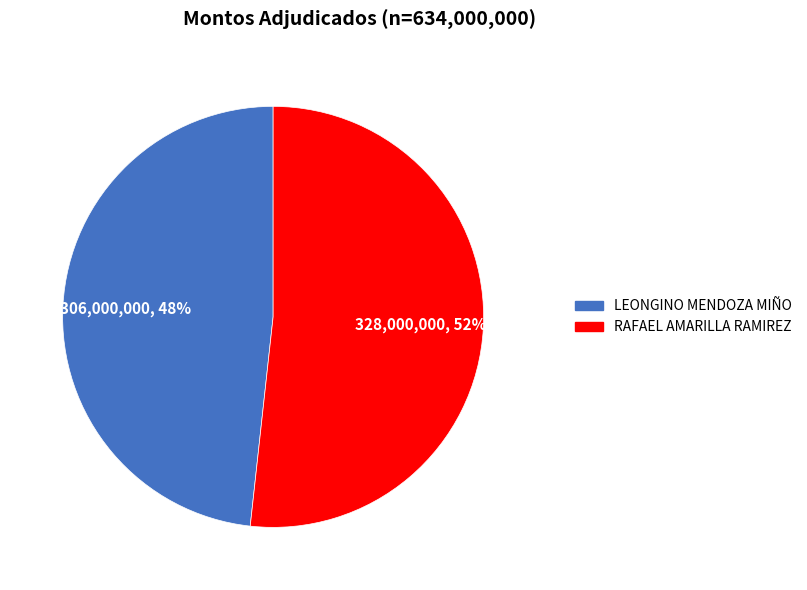

To the nearest percent, what is the average slice percentage?

50%